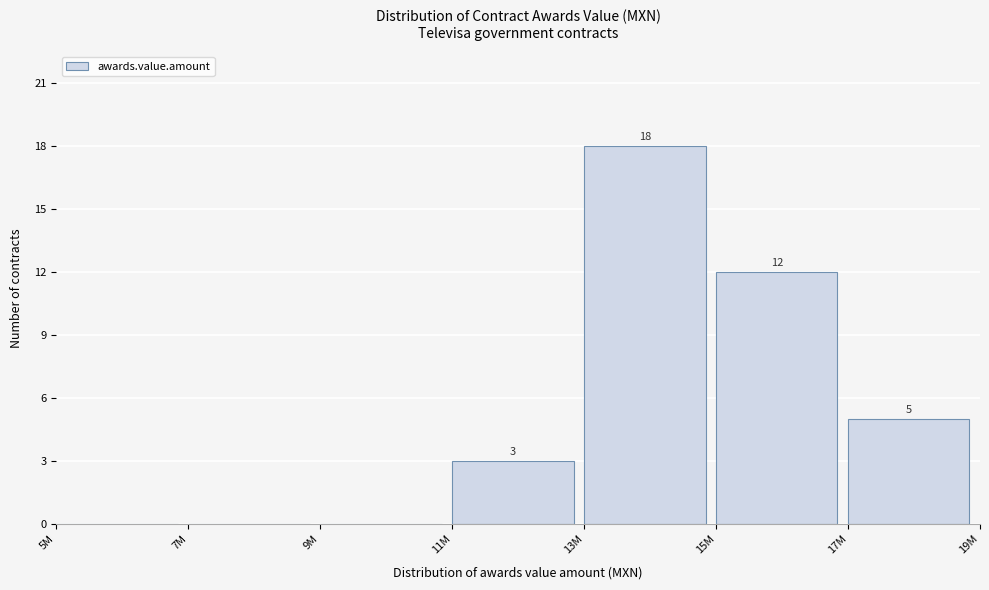

Reading left to right, what are all the values shown in this chart?

5M=0	7M=0	9M=0	11M=3	13M=18	15M=12	17M=5